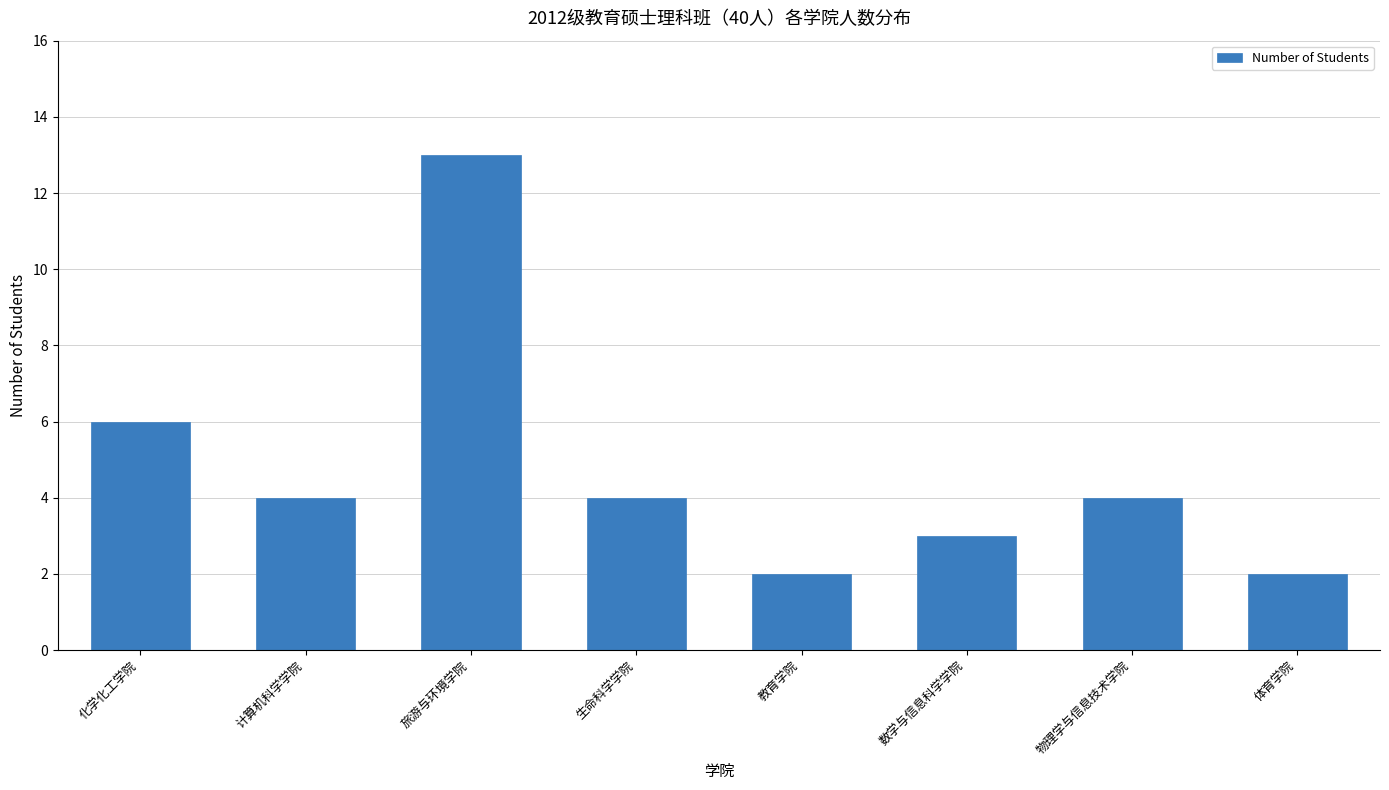

What is the ratio of the value at 物理学与信息技术学院 to the value at 体育学院?

2.0